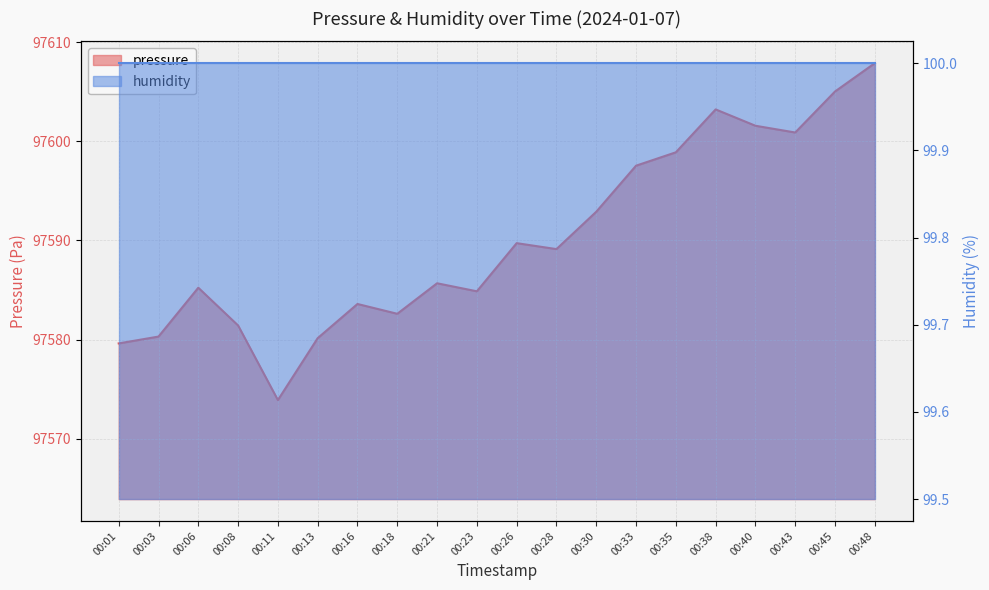

Where is the first local maximum?

00:06